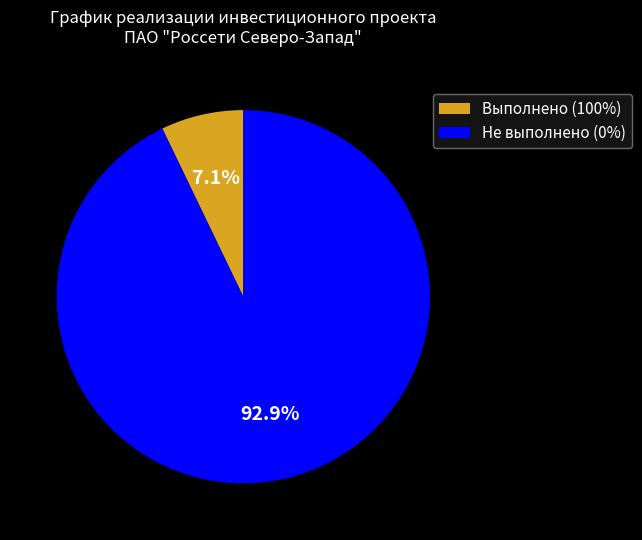

To the nearest percent, what is the difference between the largest and smallest slice percentages?

86%